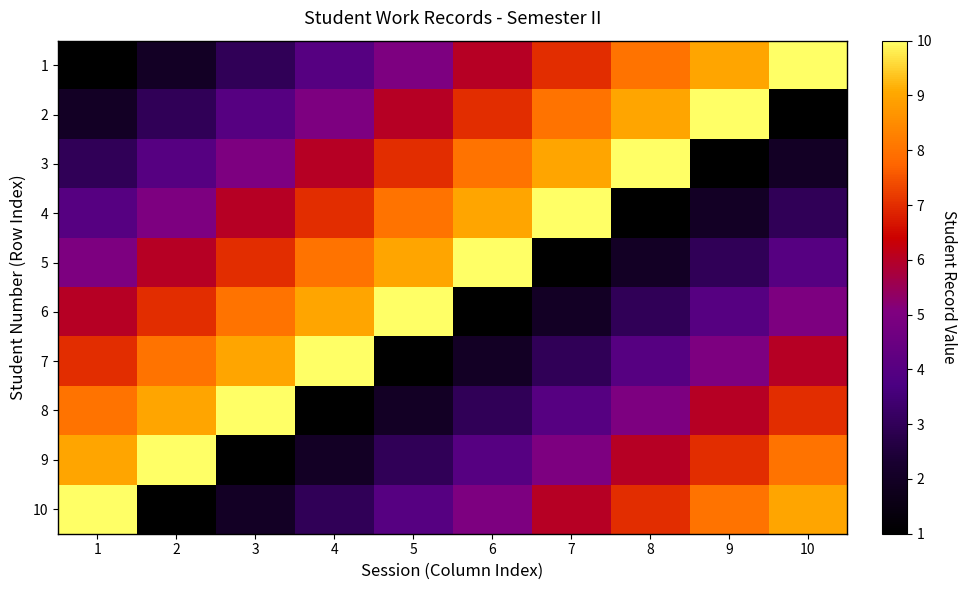

Reading left to right, transcribe all the data shown in this chart.

1: 1=1	2=2	3=3	4=4	5=5	6=6	7=7	8=8	9=9	10=10
2: 1=2	2=3	3=4	4=5	5=6	6=7	7=8	8=9	9=10	10=1
3: 1=3	2=4	3=5	4=6	5=7	6=8	7=9	8=10	9=1	10=2
4: 1=4	2=5	3=6	4=7	5=8	6=9	7=10	8=1	9=2	10=3
5: 1=5	2=6	3=7	4=8	5=9	6=10	7=1	8=2	9=3	10=4
6: 1=6	2=7	3=8	4=9	5=10	6=1	7=2	8=3	9=4	10=5
7: 1=7	2=8	3=9	4=10	5=1	6=2	7=3	8=4	9=5	10=6
8: 1=8	2=9	3=10	4=1	5=2	6=3	7=4	8=5	9=6	10=7
9: 1=9	2=10	3=1	4=2	5=3	6=4	7=5	8=6	9=7	10=8
10: 1=10	2=1	3=2	4=3	5=4	6=5	7=6	8=7	9=8	10=9